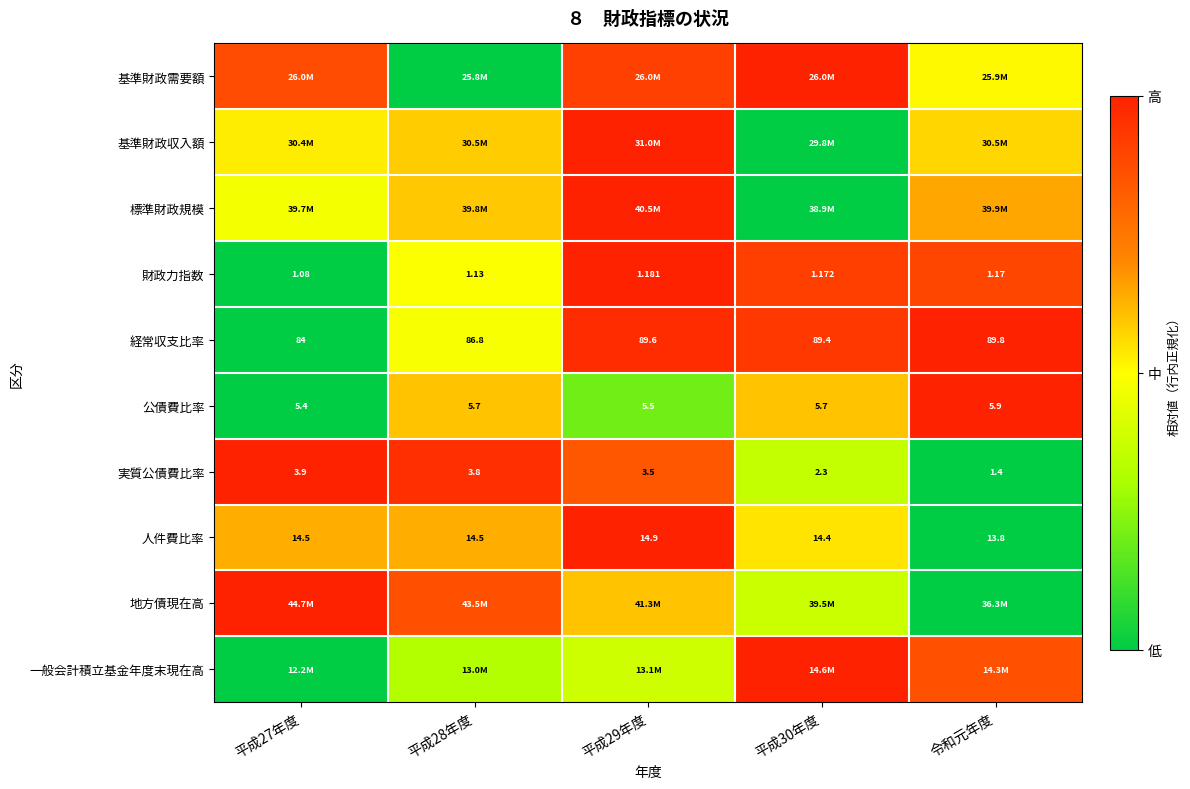

Is the value of 財政力指数 at 平成28年度 greater than the value of 公債費比率 at 平成27年度?

No